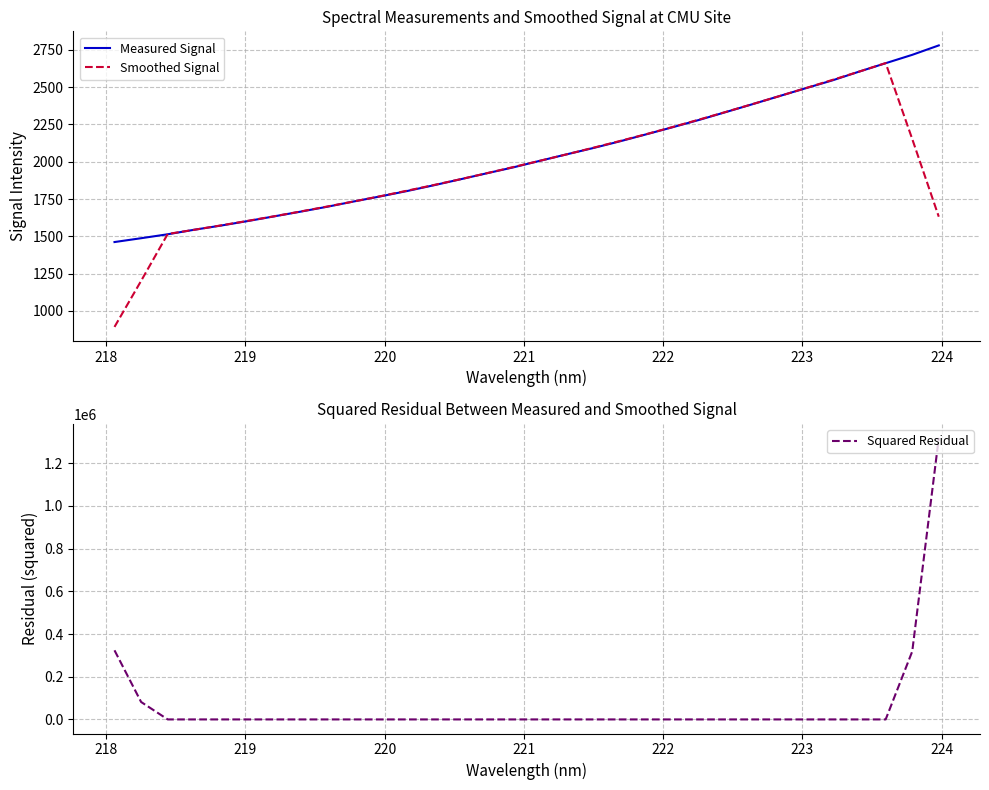

What is the lowest value of the Measured Signal series?

1461.5